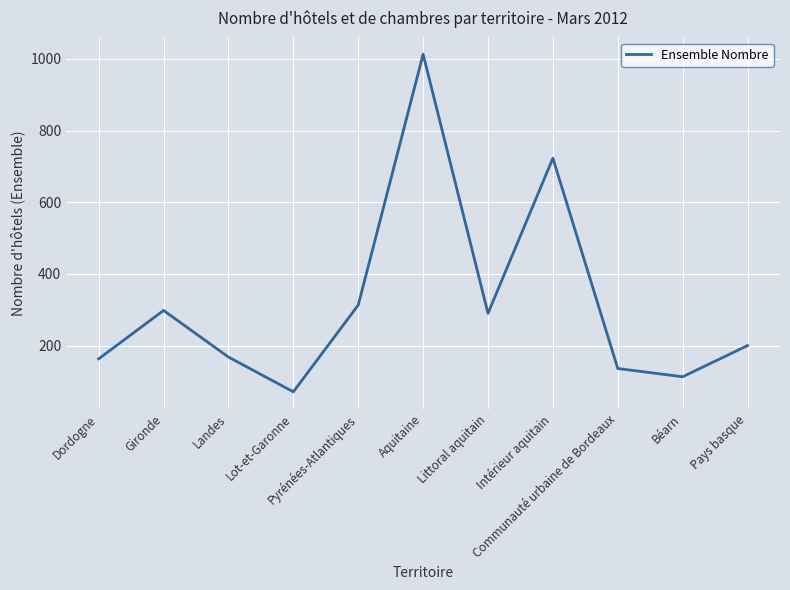

Which has a higher value, Lot-et-Garonne or Landes?

Landes